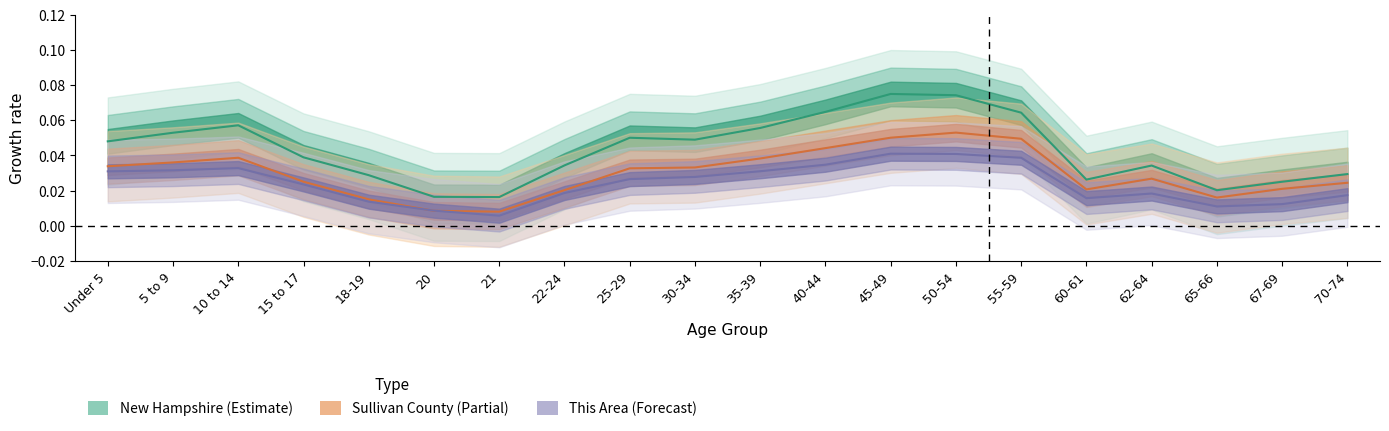

Reading right to left, extract all data points from this chart.

This Area: 0.0	0.0	0.0	0.0	0.0	0.0	0.0	0.0	0.0	0.0	0.0	0.0	0.0	0.0	0.0	0.0	0.0	0.0	0.0	0.0
Sullivan County: 0.0	0.0	0.0	0.0	0.0	0.0	0.1	0.1	0.0	0.0	0.0	0.0	0.0	0.0	0.0	0.0	0.0	0.0	0.0	0.0
New Hampshire: 0.0	0.0	0.0	0.0	0.0	0.1	0.1	0.1	0.1	0.1	0.0	0.1	0.0	0.0	0.0	0.0	0.0	0.1	0.1	0.0